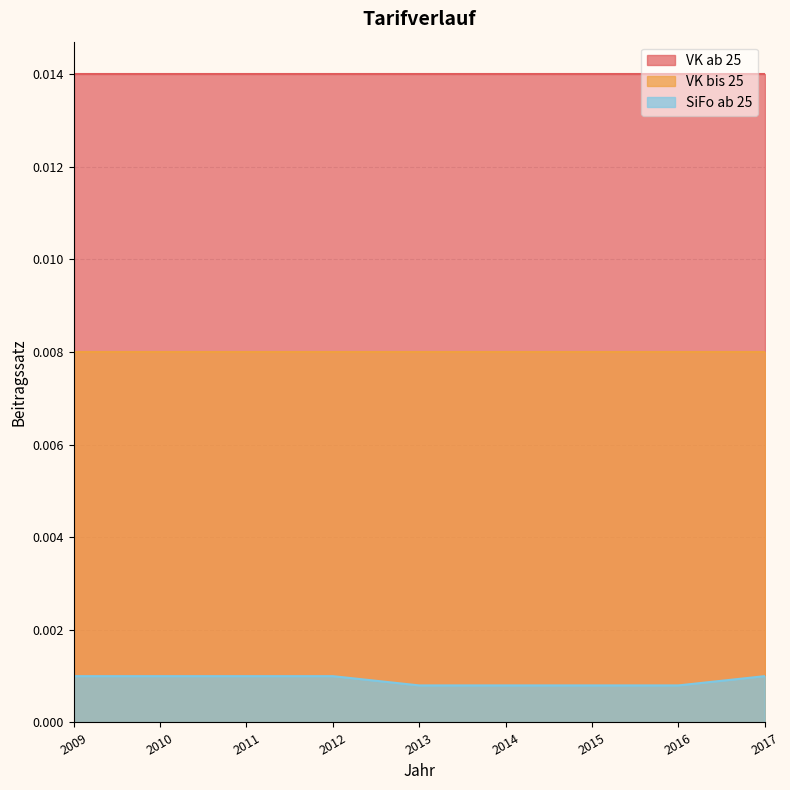

List the series in order of their peak value, highest first.

VK ab 25, VK bis 25, SiFo ab 25